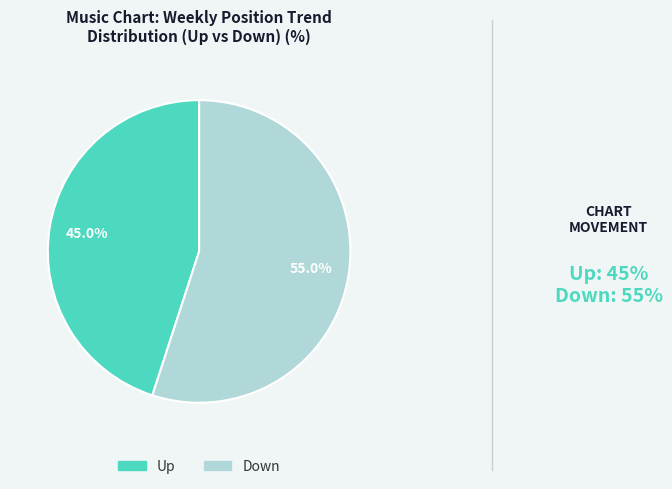

Which has a higher value, Up or Down?

Down